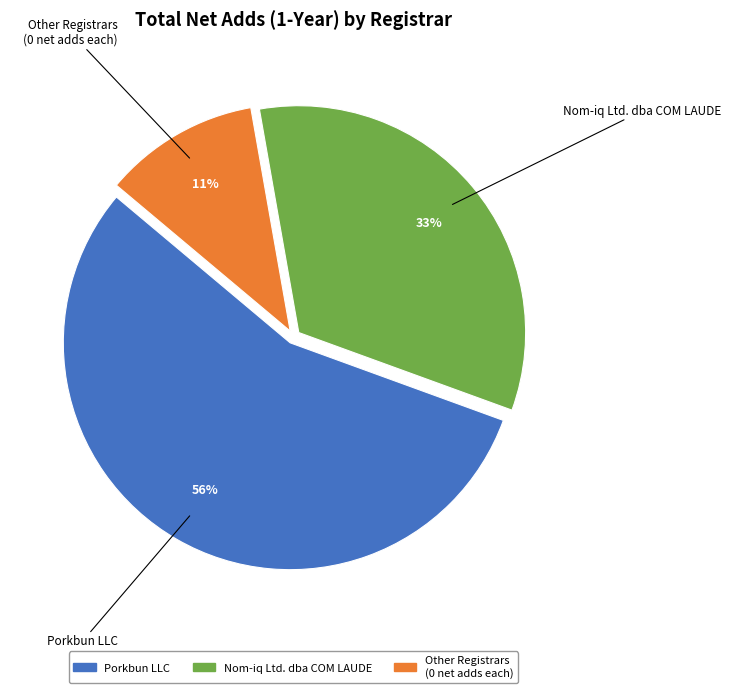

How many segments does this pie chart have?

3